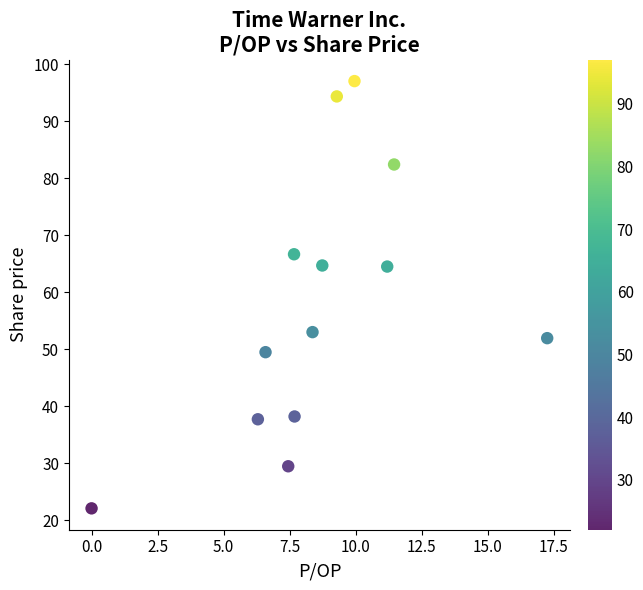

What is the range of X values (max minus min)?

17.3